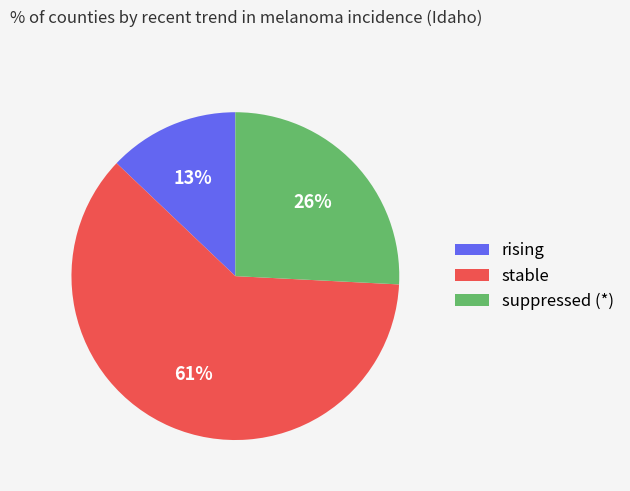

Is the sum of suppressed (*) and rising greater than half?

No